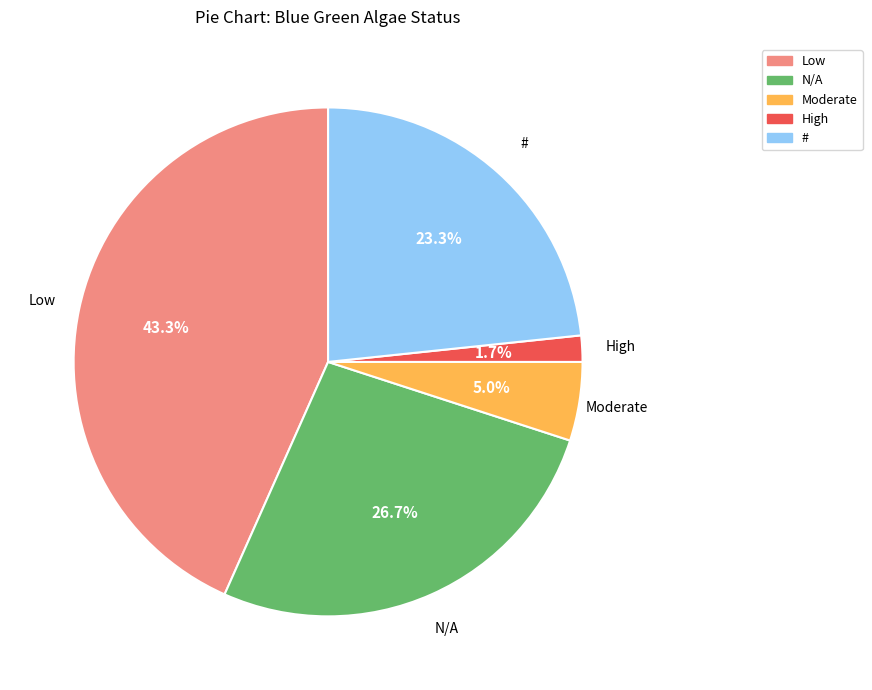

How many segments does this pie chart have?

5